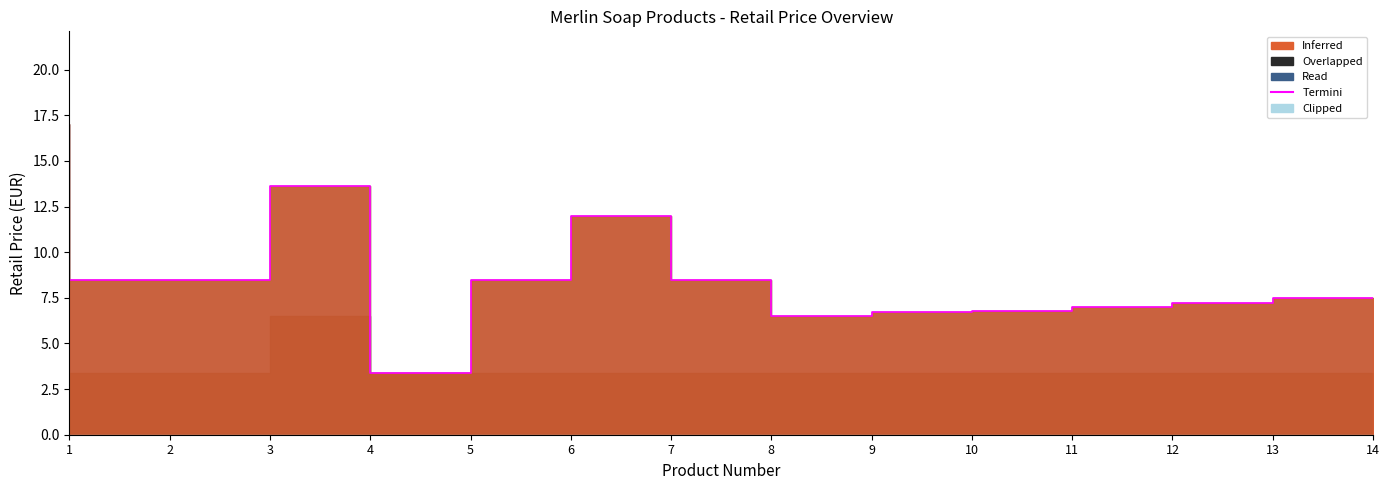

What is the sum of the values at 11 and 3?

15.3